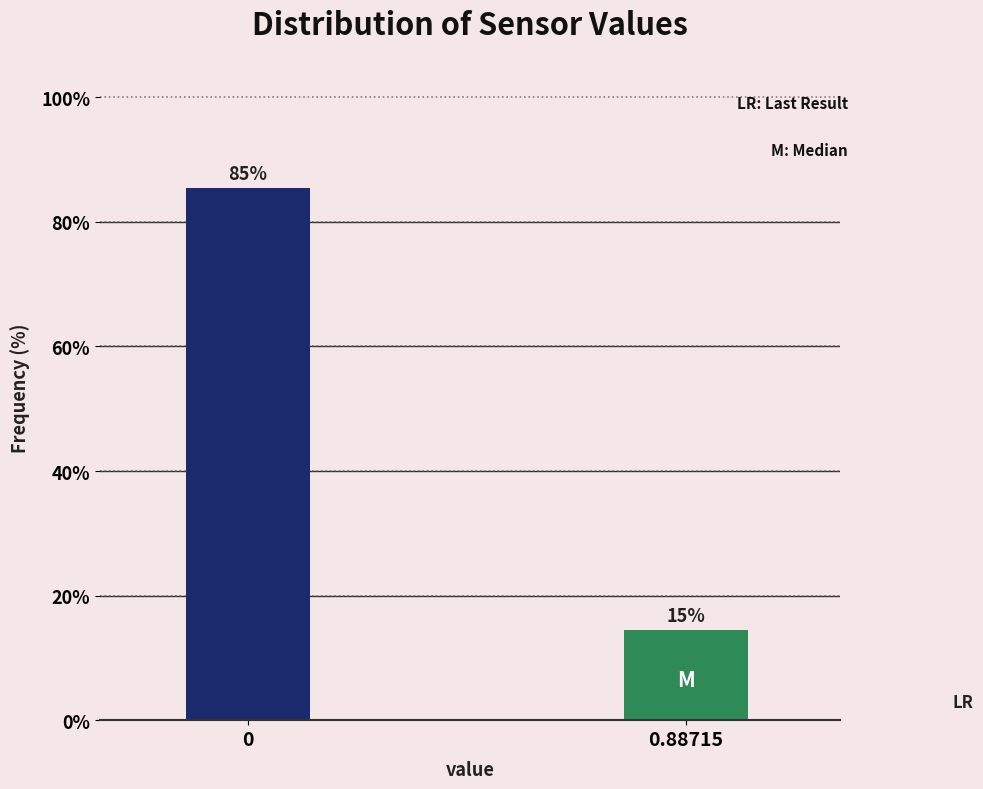

Does the chart contain any negative values?

No